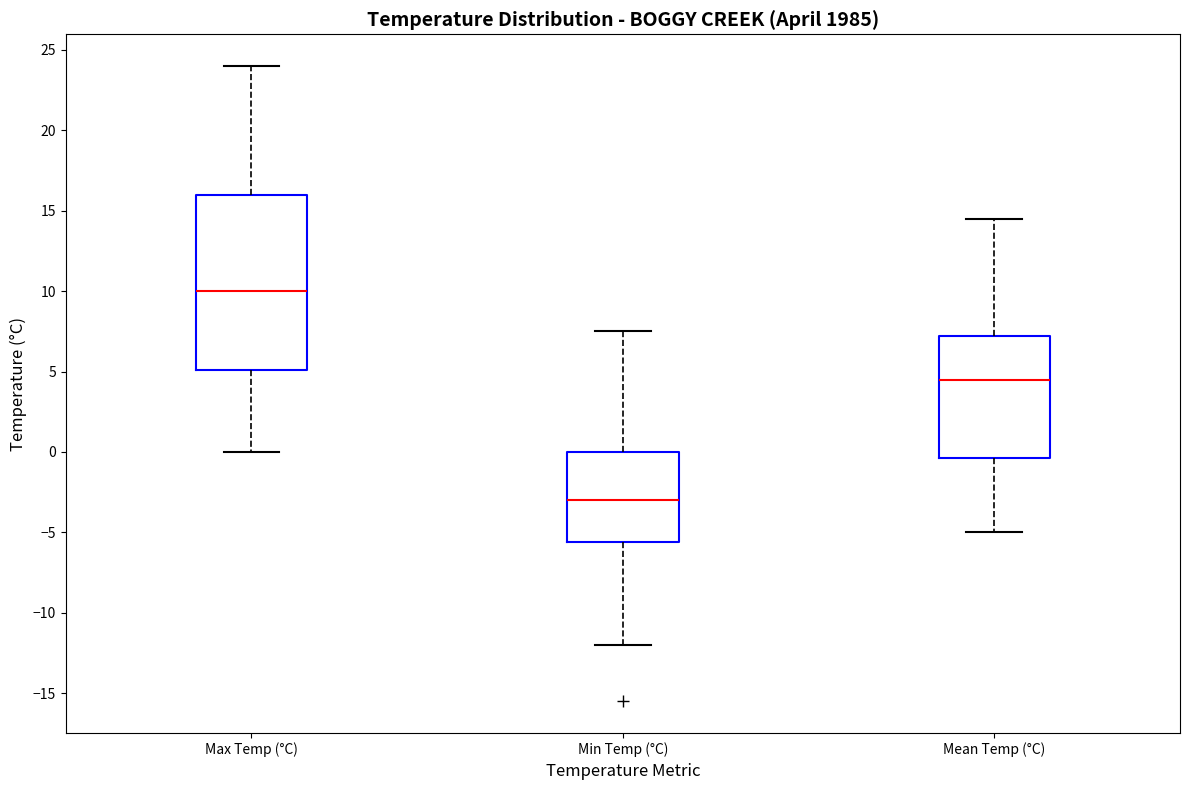

Which box has the highest median line?

Max Temp (°C)